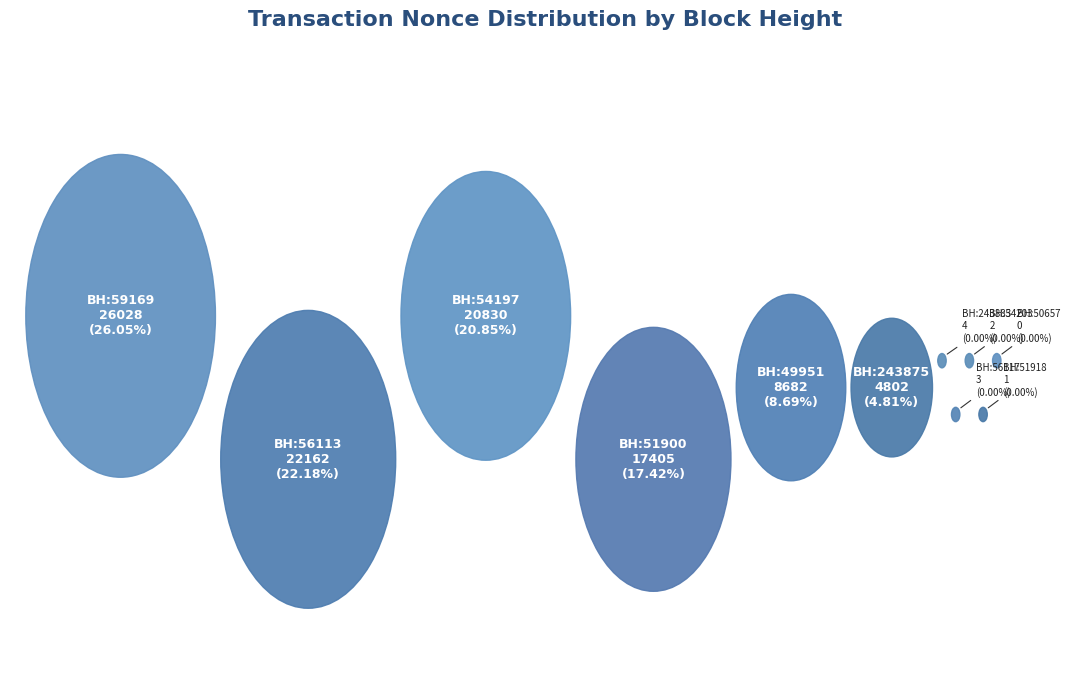

Rank the categories by value from lowest to highest.

50657, 51918, 54203, 56117, 243883, 243875, 49951, 51900, 54197, 56113, 59169